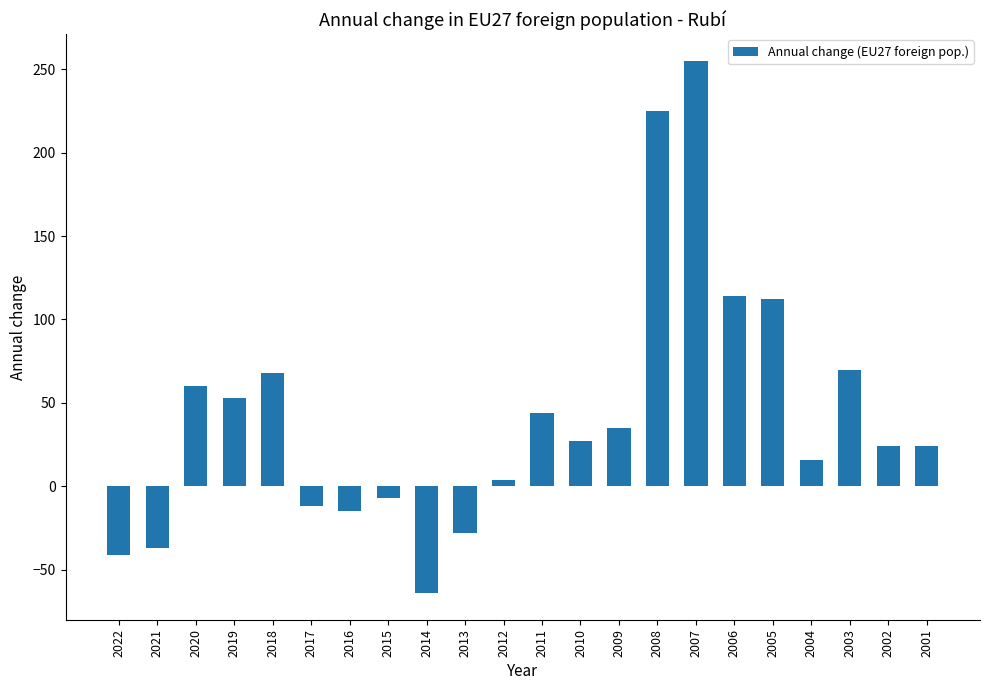

What is the greatest value displayed?

255